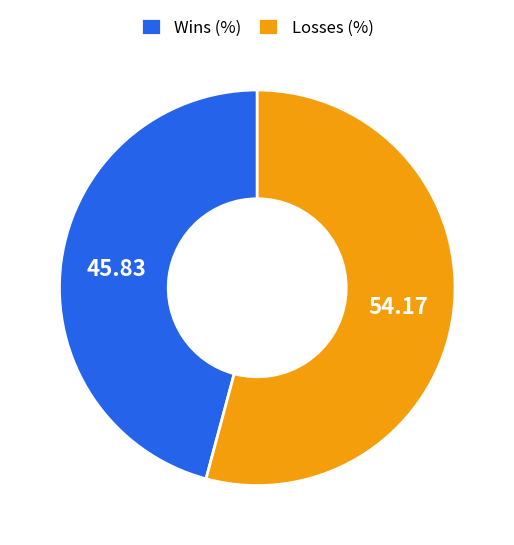

Between Wins and Losses, which is larger?

Losses